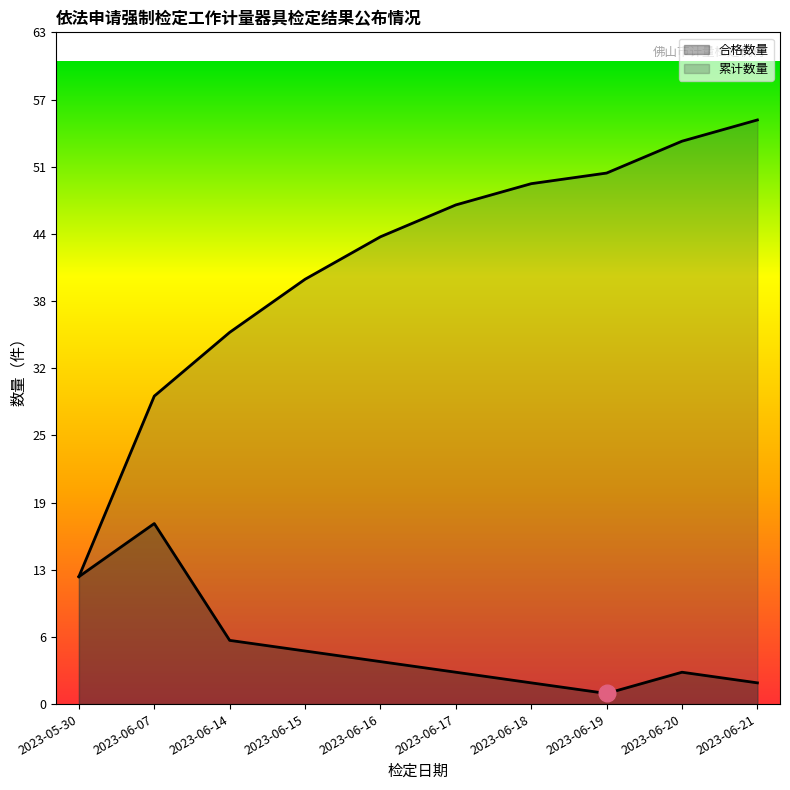

True or false: 合格数量 and 累计数量 cross at least once.

False